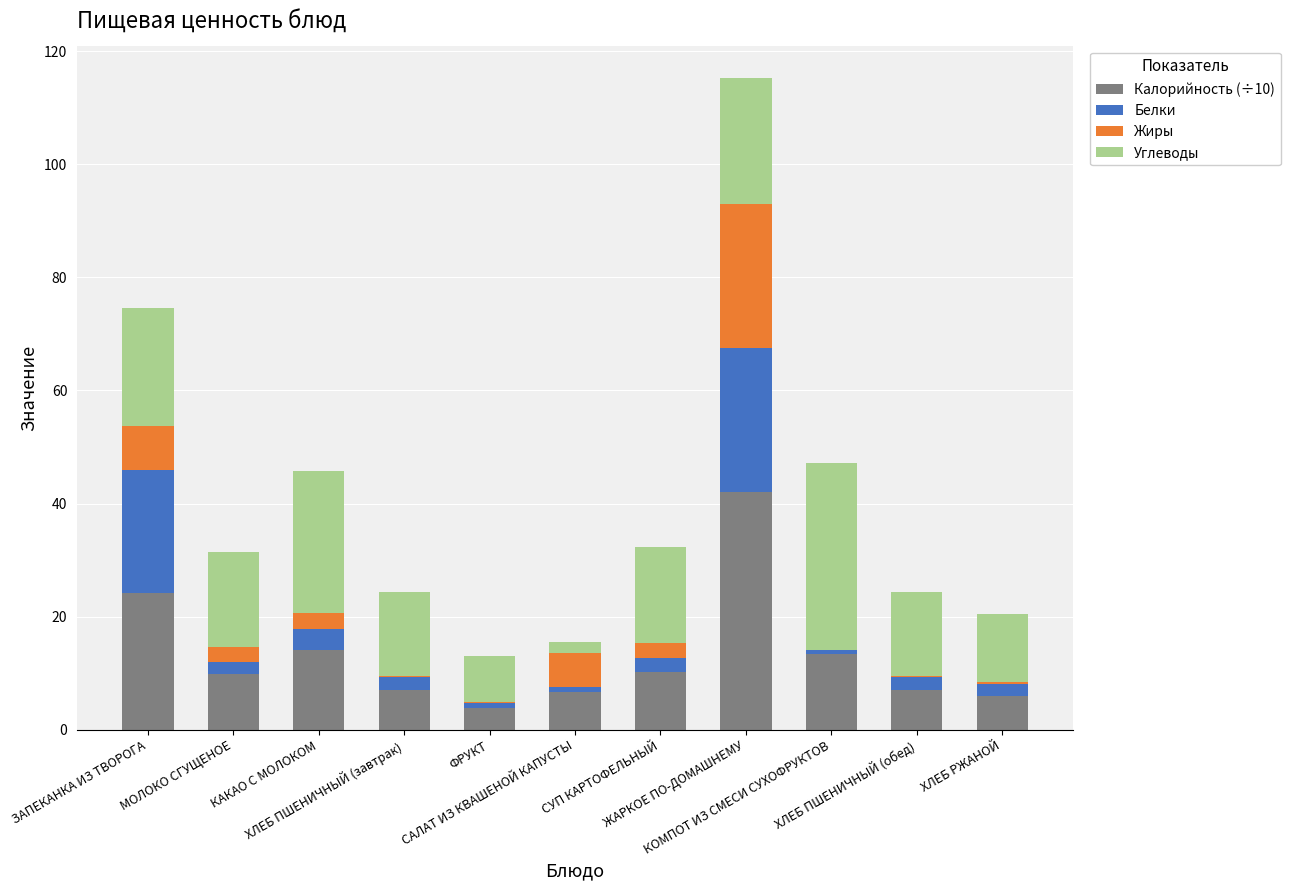

What are all the series names shown in the legend?

Калорийность (÷10), Белки, Жиры, Углеводы